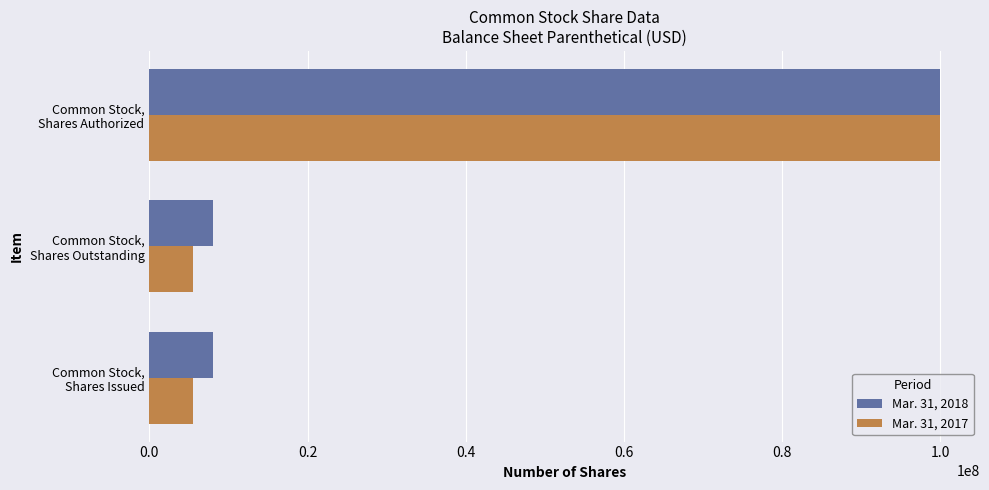

What is the highest value of the Mar. 31, 2017 series?

100000000